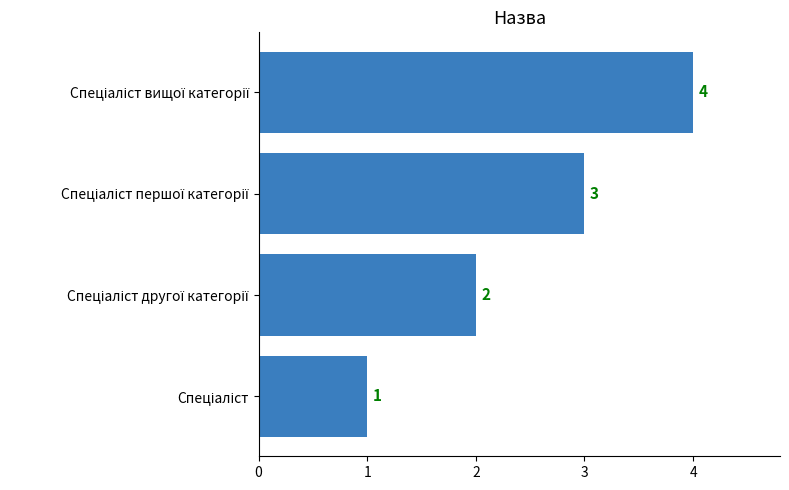

Count the values in the range 2 to 4.

3